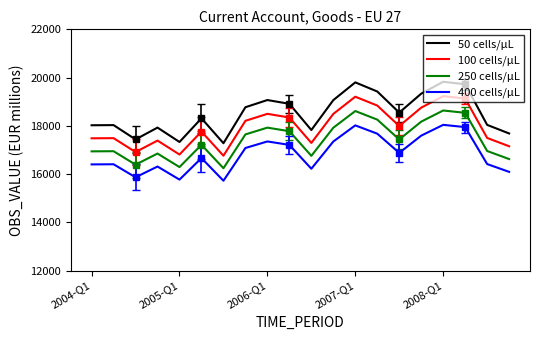

True or false: 50 cells/µL and 250 cells/µL intersect in this chart.

False